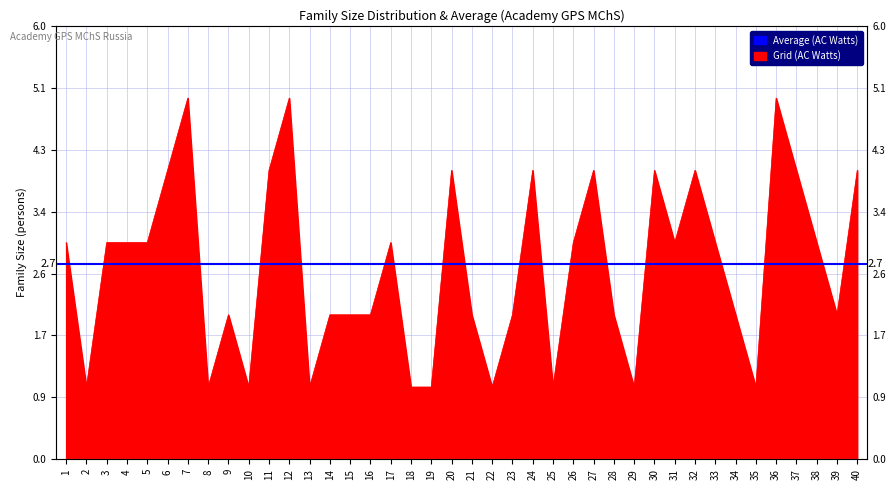

True or false: the data shows 5 at 33.

False